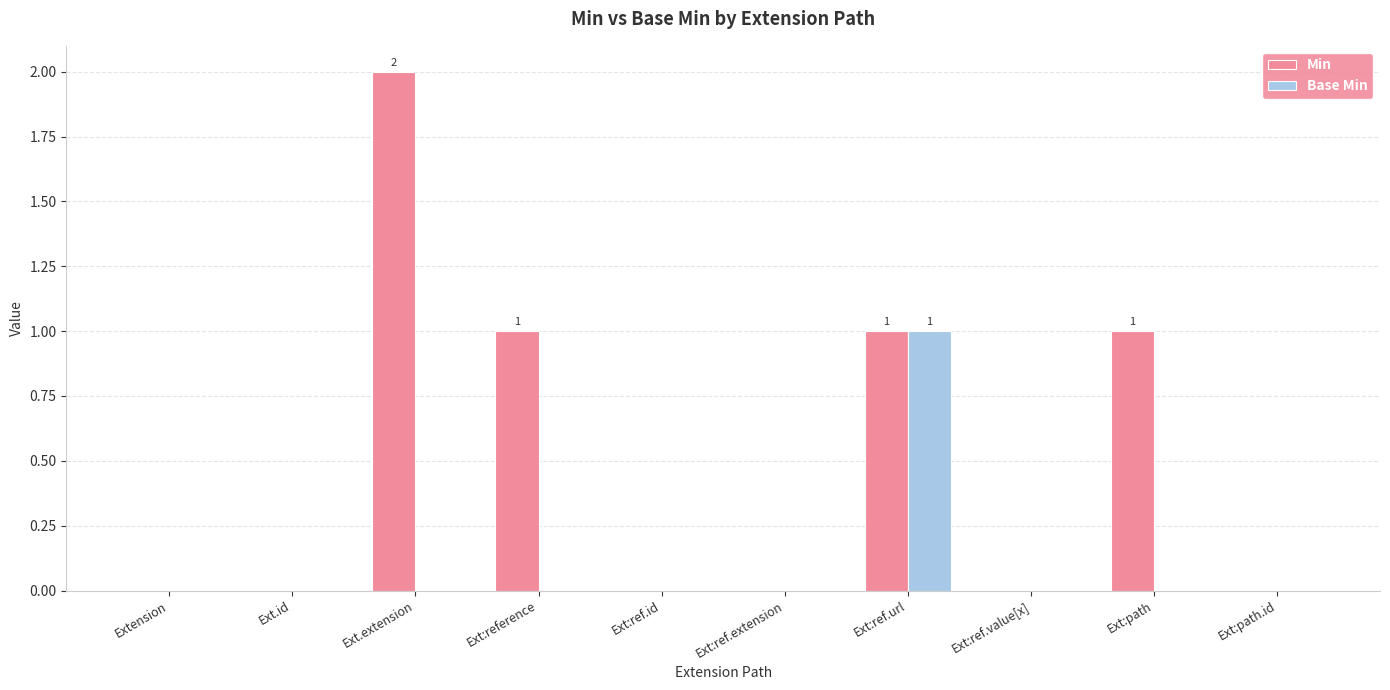

Which category has the highest value in the Min series?

Ext.extension